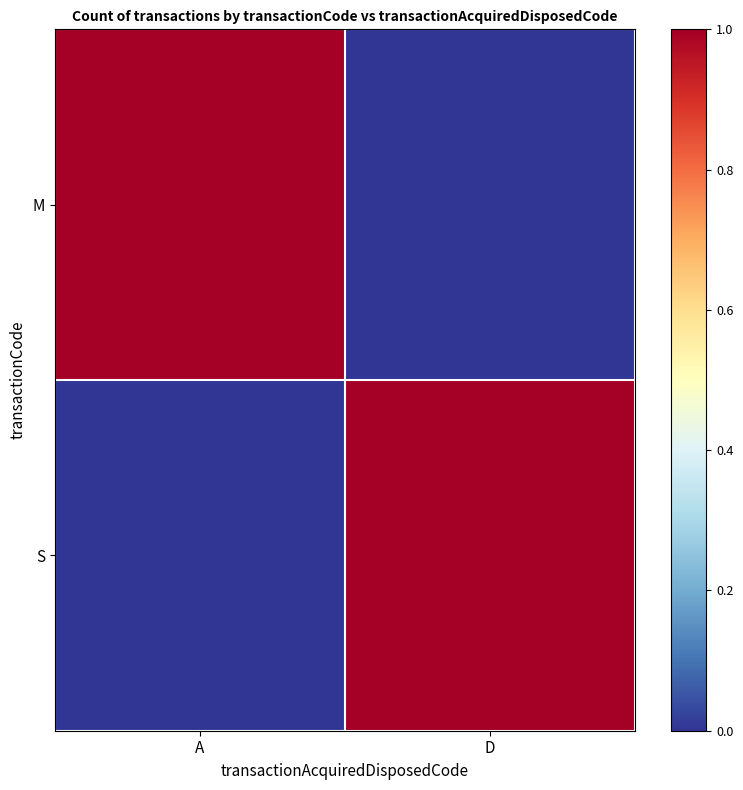

At how many categories does at least one series exceed 0?

2